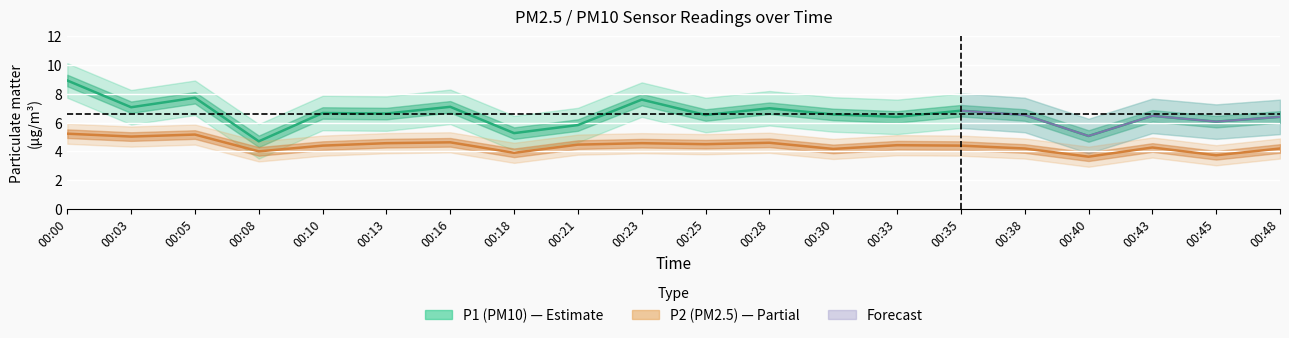

Reading left to right, what are all the values shown in this chart?

P1: 8.9	7.1	7.7	4.7	6.7	6.6	7.1	5.3	5.8	7.6	6.5	7.0	6.6	6.4	6.8	6.5	5.1	6.5	6.1	6.4
P2: 5.2	5.0	5.2	4.0	4.4	4.6	4.6	3.9	4.5	4.6	4.5	4.6	4.2	4.4	4.4	4.2	3.6	4.3	3.7	4.2